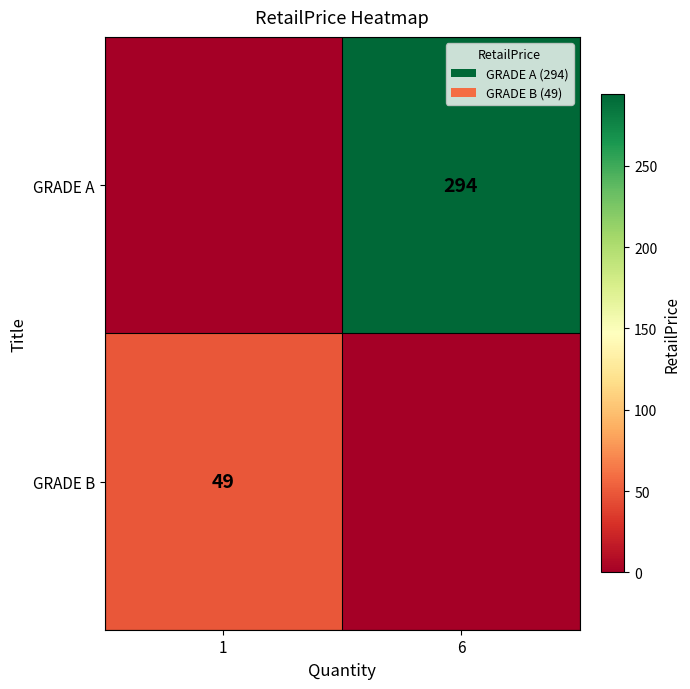

Which category has the highest value across all series?

6